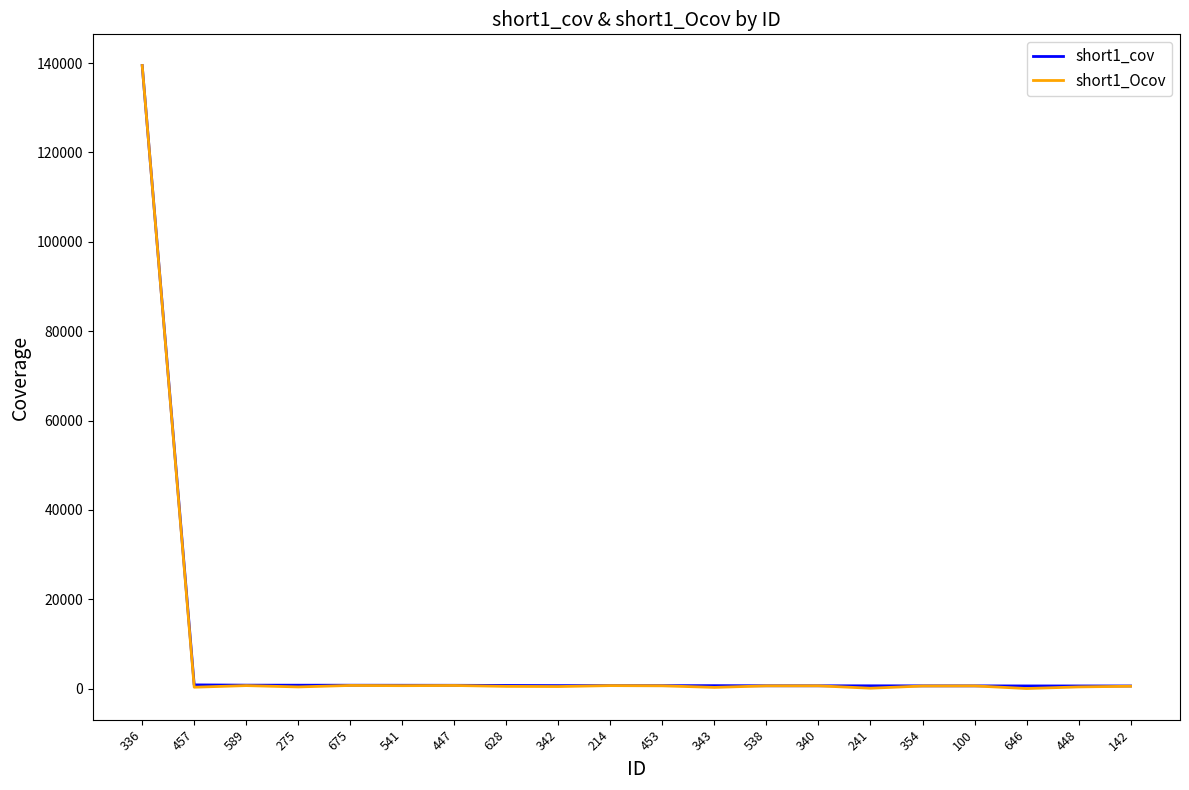

How many values in the short1_Ocov series are below 608?

10